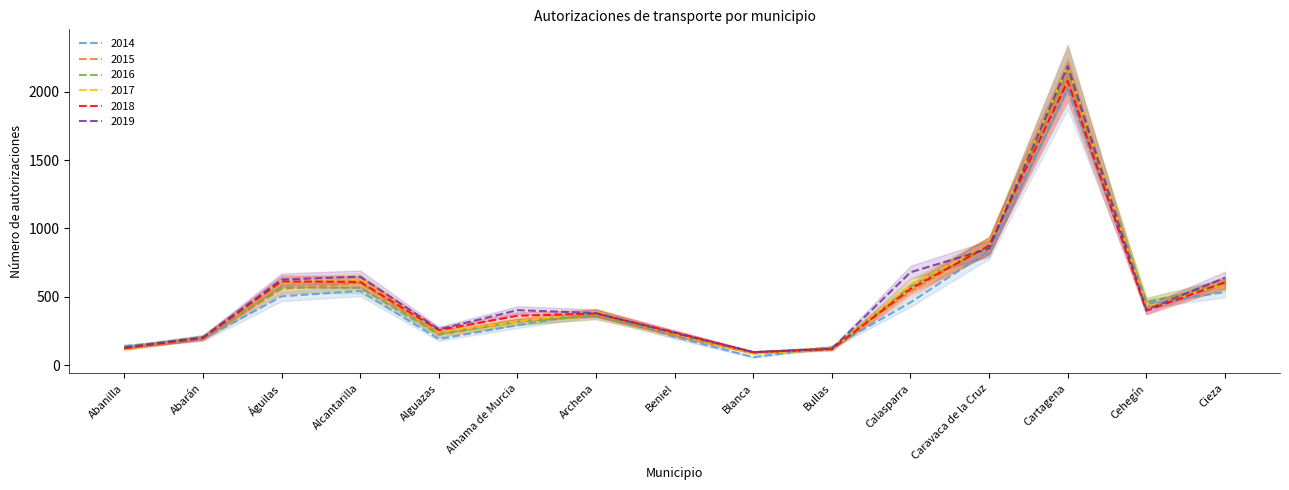

Rank the series by their maximum value, from highest to lowest.

2017, 2019, 2016, 2015, 2018, 2014